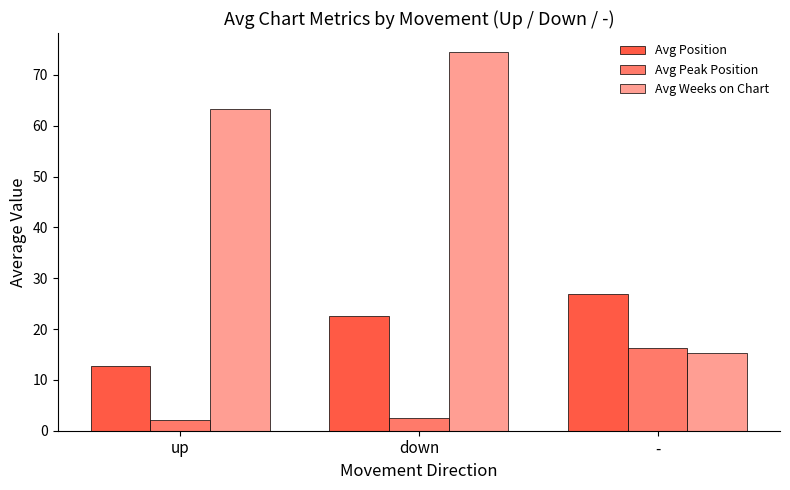

What is the smallest value displayed?

2.1